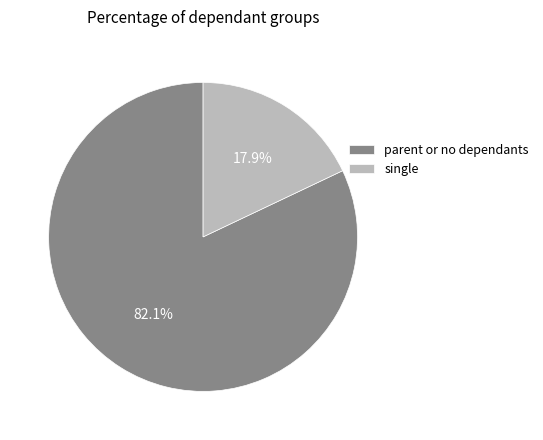

Does parent or no dependants represent more than half of the total?

Yes